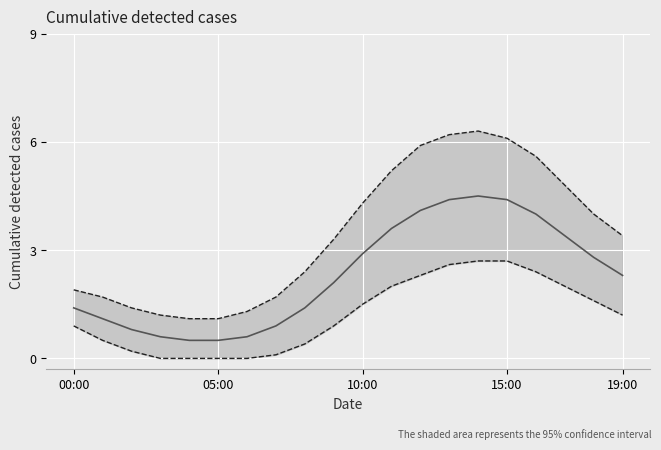

What is the value of the lower bound point at the 16th from the left?

2.7